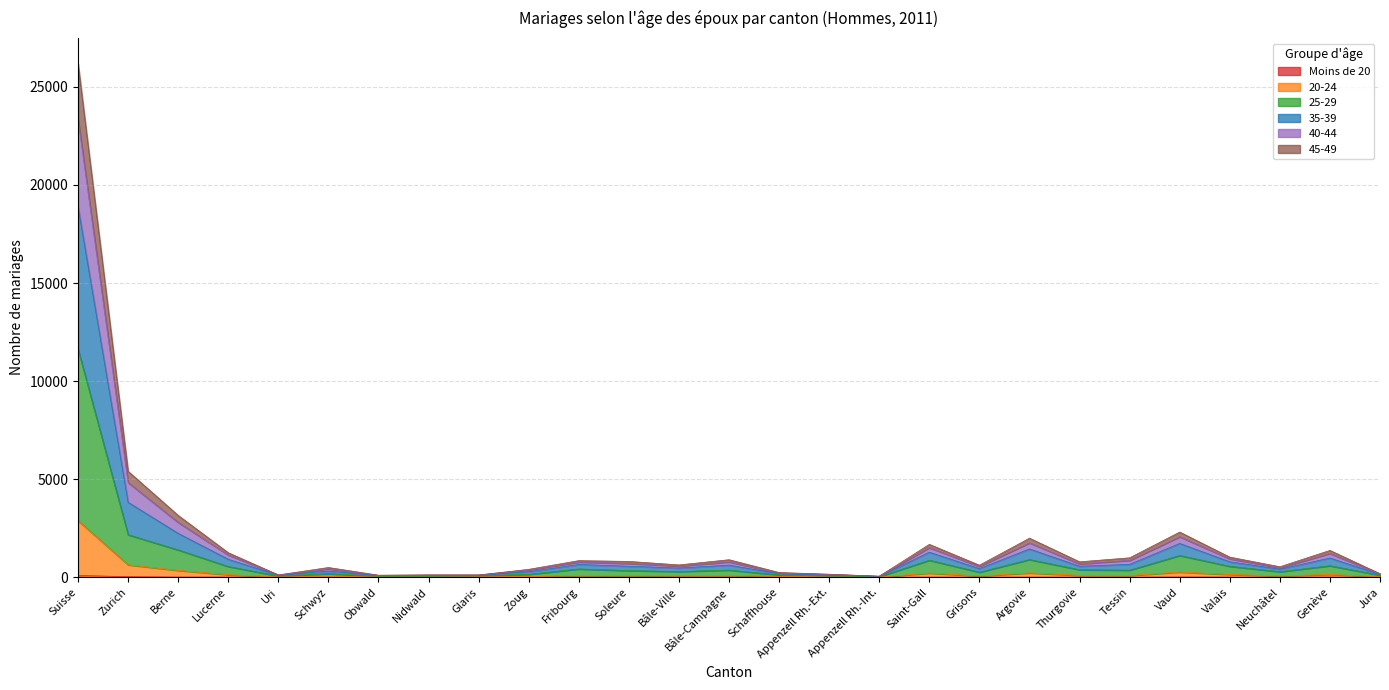

True or false: 40-44 and Moins de 20 intersect in this chart.

False